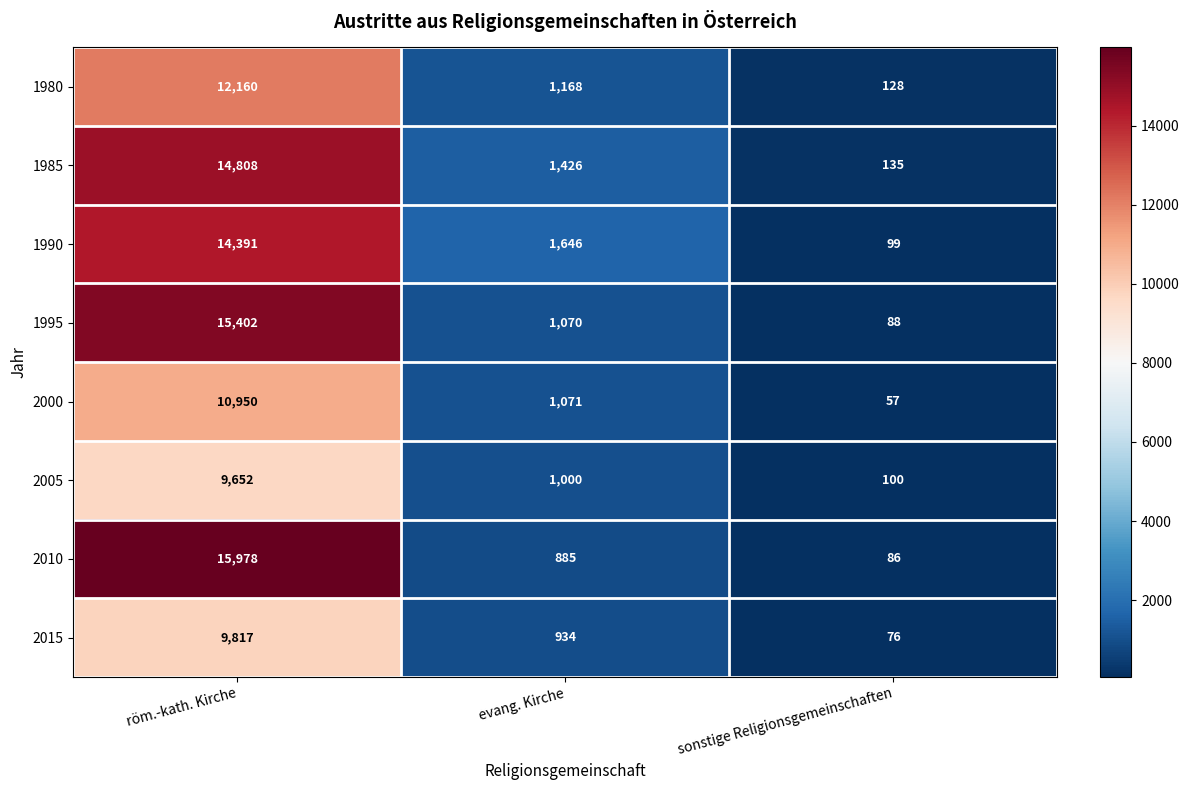

Count the number of categories in the chart.

3